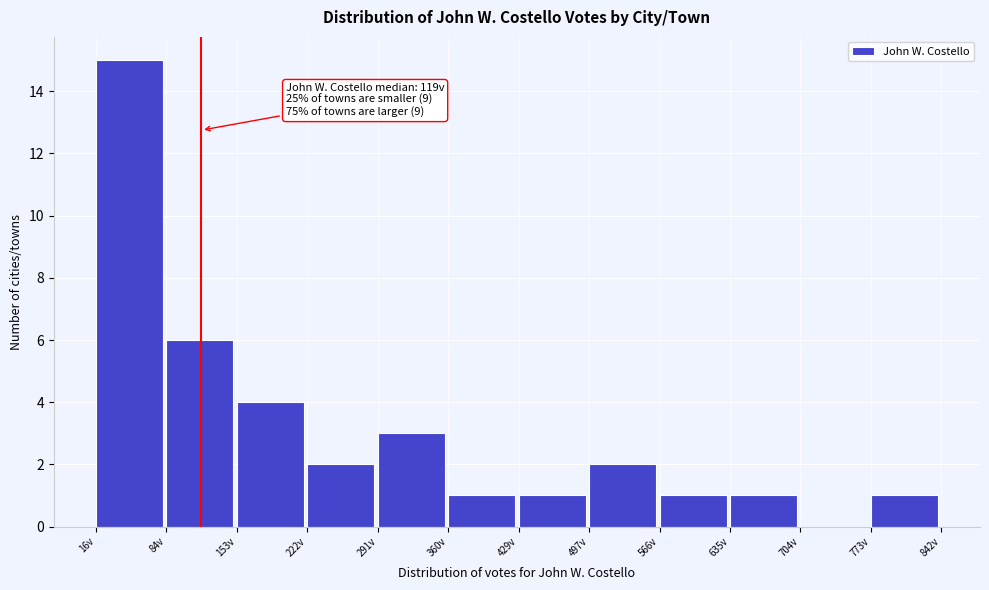

Which range on the x-axis has the tallest bar?

20 to 80